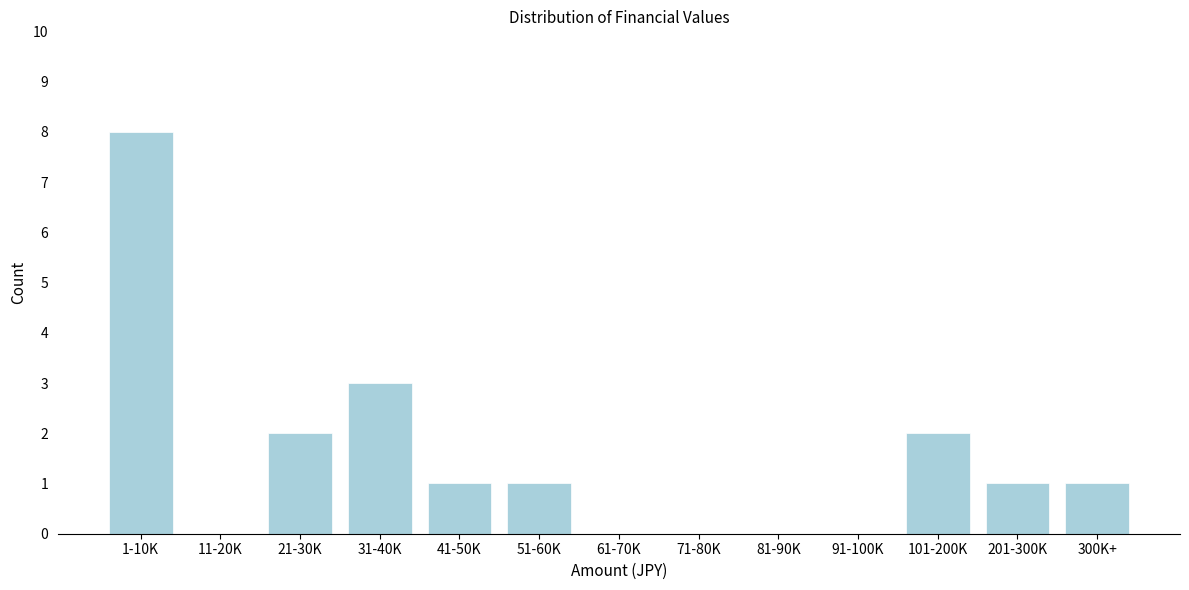

Reading right to left, transcribe all the data shown in this chart.

300K+=1	201-300K=1	101-200K=2	91-100K=0	81-90K=0	71-80K=0	61-70K=0	51-60K=1	41-50K=1	31-40K=3	21-30K=2	11-20K=0	1-10K=8